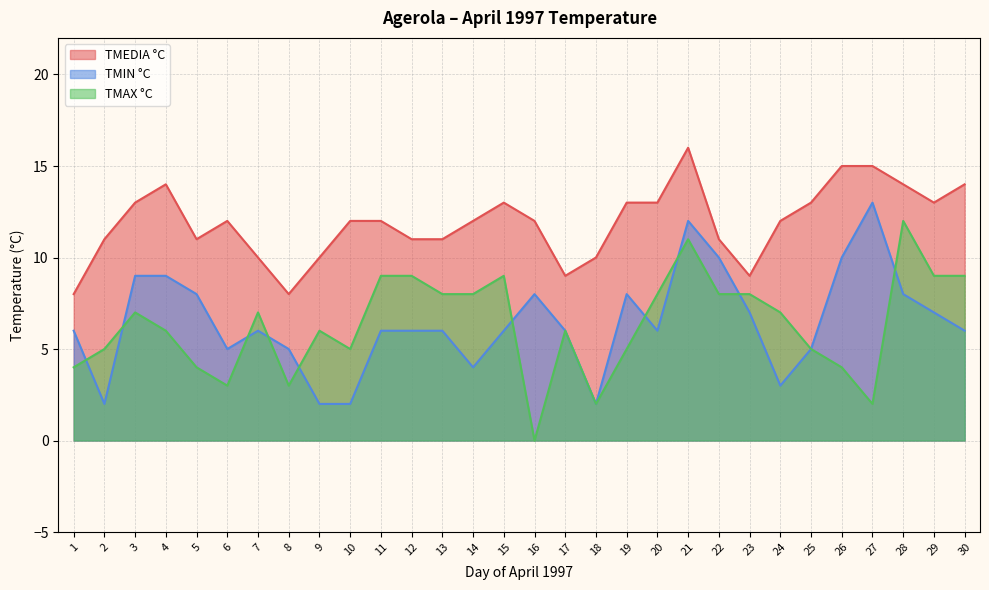

What are all the series names shown in the legend?

TMEDIA °C, TMIN °C, TMAX °C